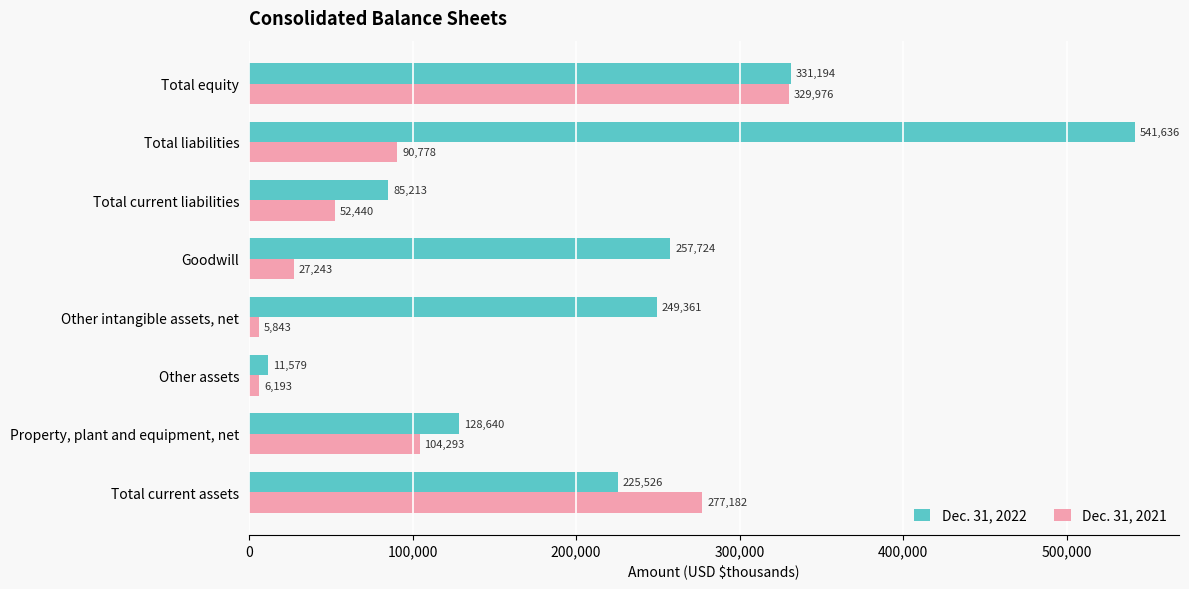

At which label does Dec. 31, 2022 reach its minimum?

Other assets